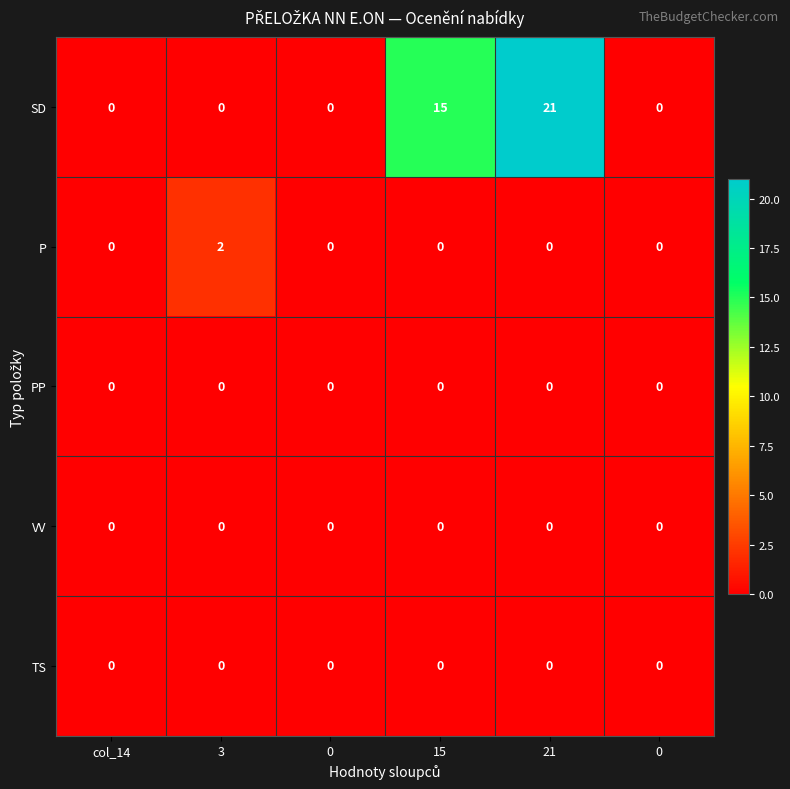

Reading left to right, extract all data points from this chart.

SD: col_14=0	3=0	0=0	15=15	21=21	0=0
P: col_14=0	3=2	0=0	15=0	21=0	0=0
PP: col_14=0	3=0	0=0	15=0	21=0	0=0
VV: col_14=0	3=0	0=0	15=0	21=0	0=0
TS: col_14=0	3=0	0=0	15=0	21=0	0=0